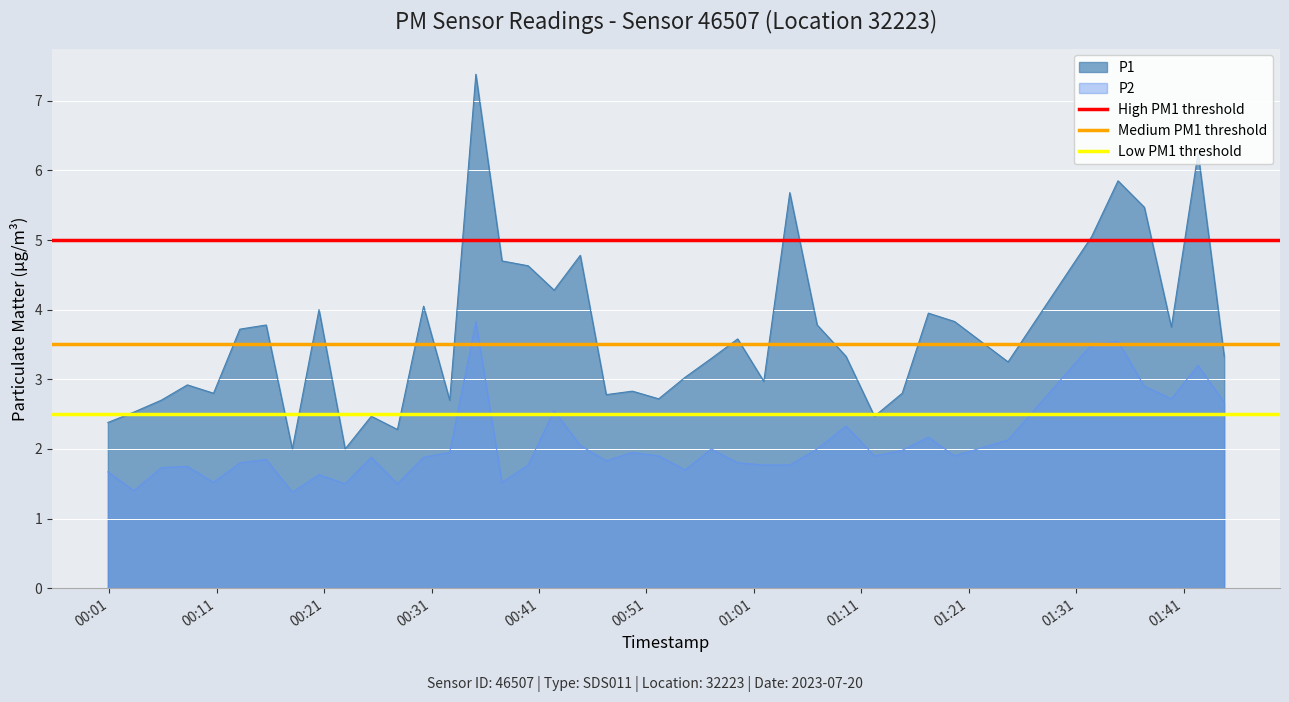

True or false: P2 and P1 intersect in this chart.

False